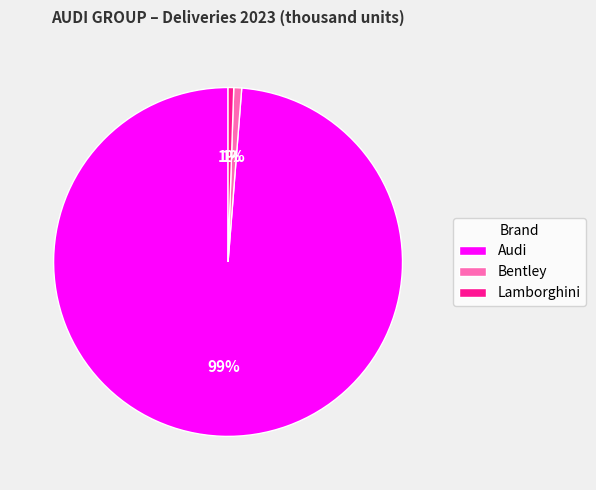

To the nearest percent, what percentage of the pie is Bentley?

1%